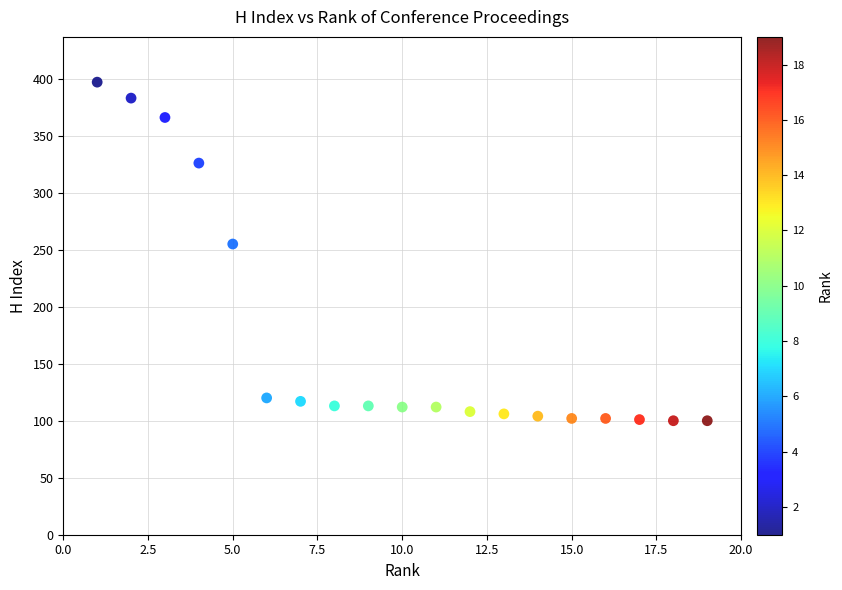

What Y value in the scatter plot is closest to 248?

255